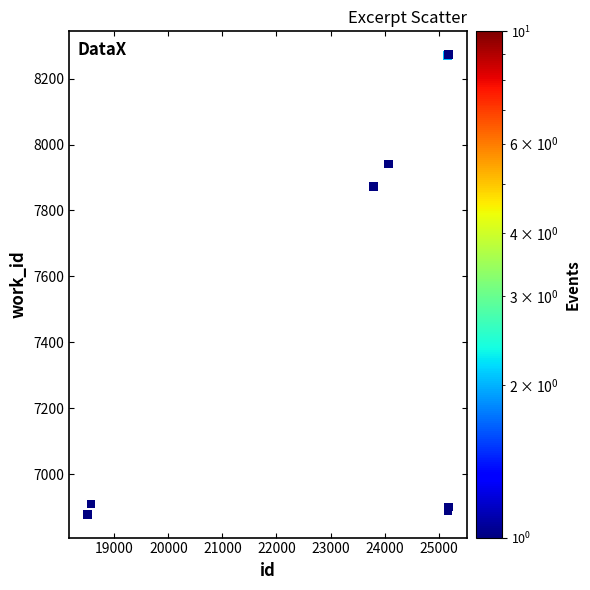

What Y value in the scatter plot is closest to 7575?

7872